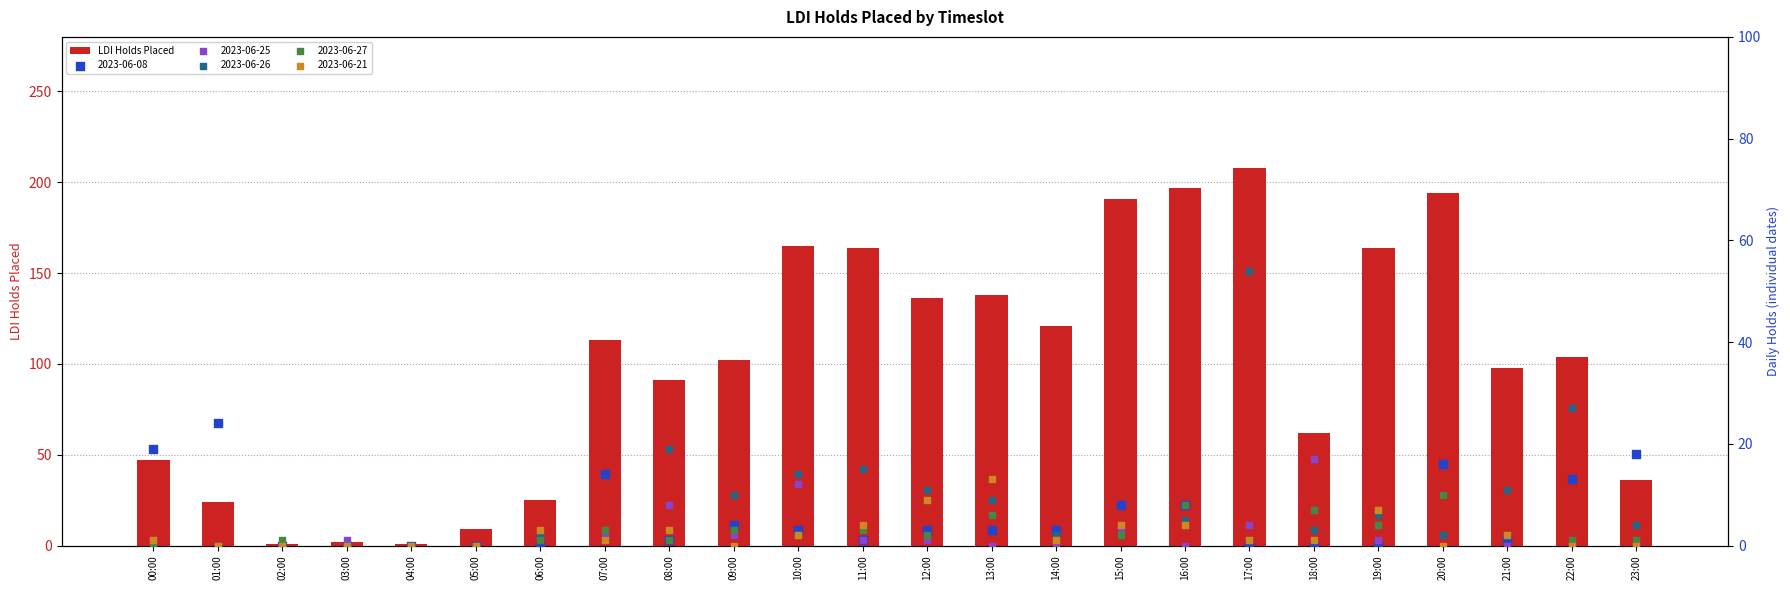

What is the change in value from 10:00 to 13:00?

-27